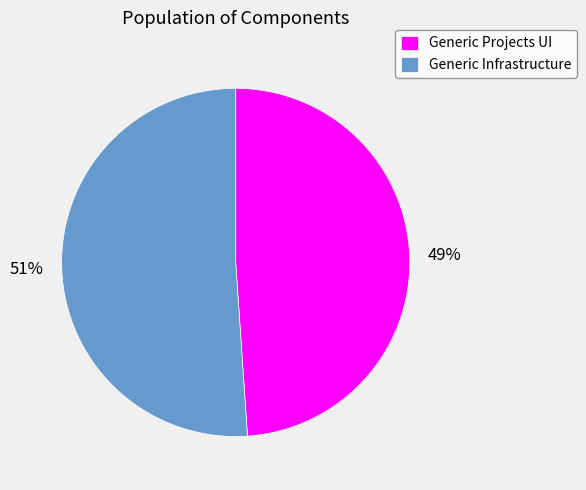

Rank the categories by value from highest to lowest.

Generic Infrastructure, Generic Projects UI